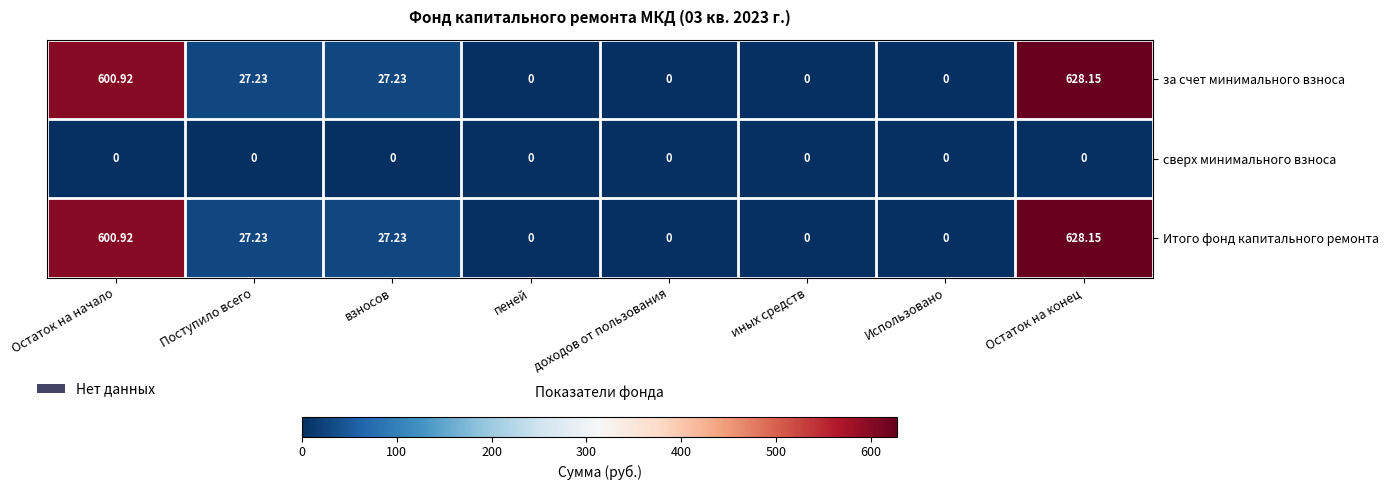

Which label corresponds to the largest value in the chart?

Остаток на конец